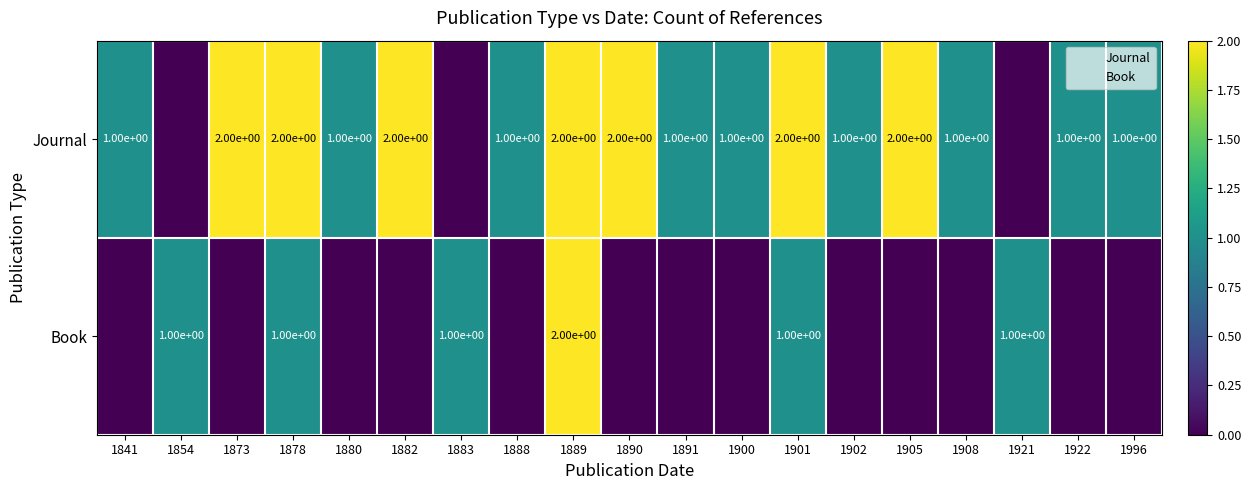

What is the total value across all series at 1921?

1